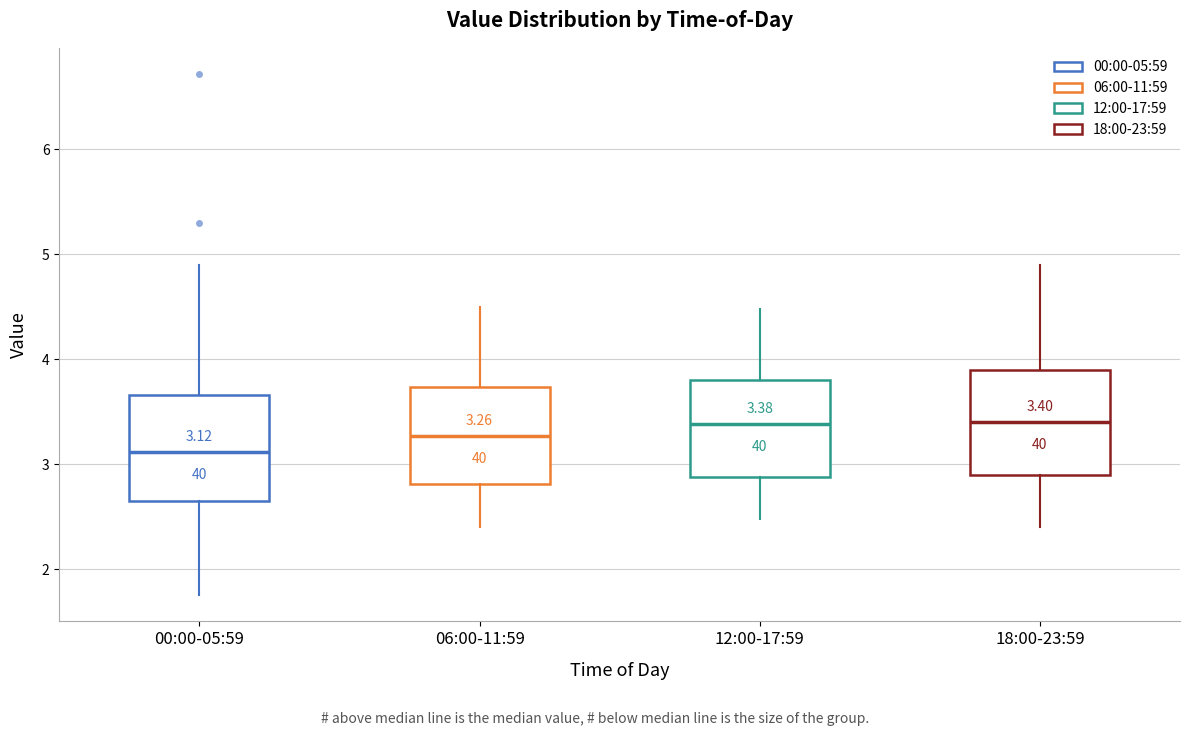

Which box's median line is the lowest?

00:00-05:59